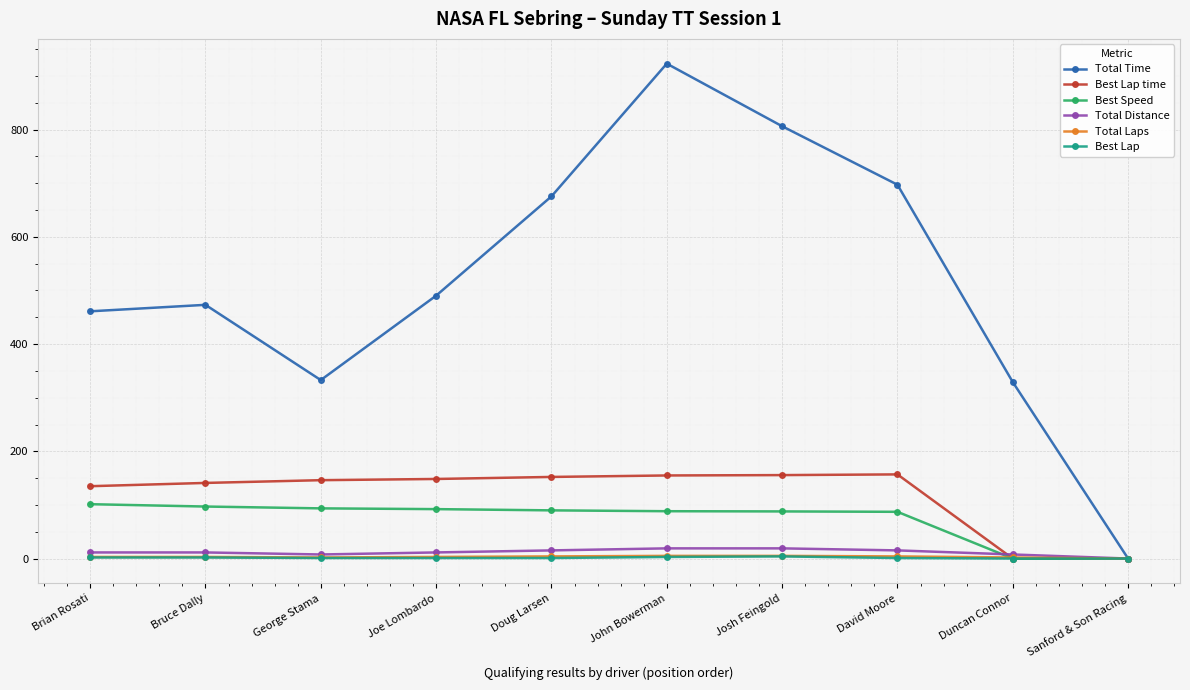

True or false: Best Lap time has more than 0 interior local peaks.

True